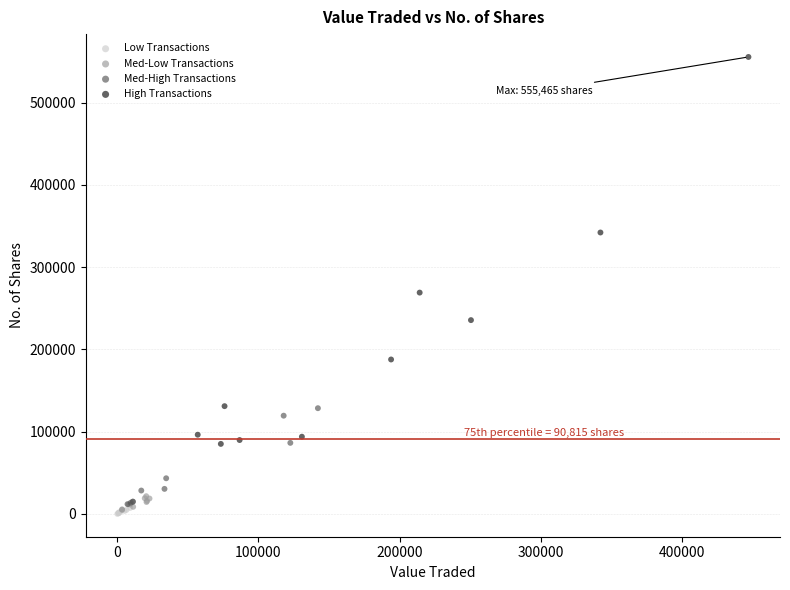

Which series has the widest spread of Y values?

High Transactions